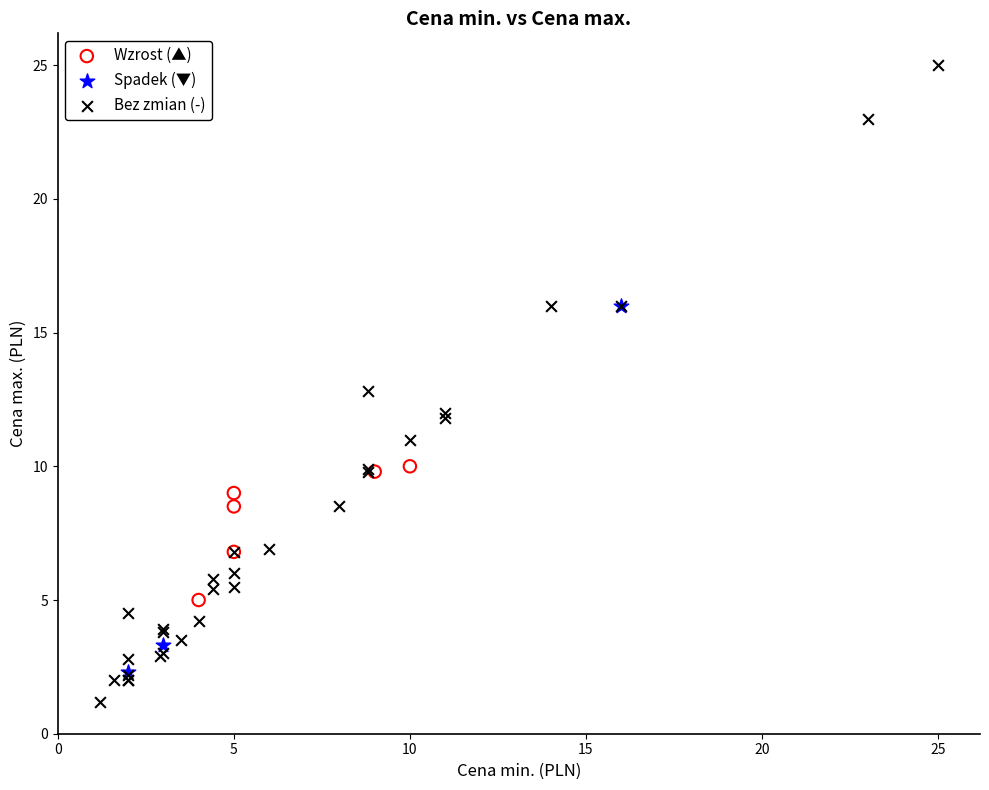

Which series contains the highest Y value?

Bez zmian (-)